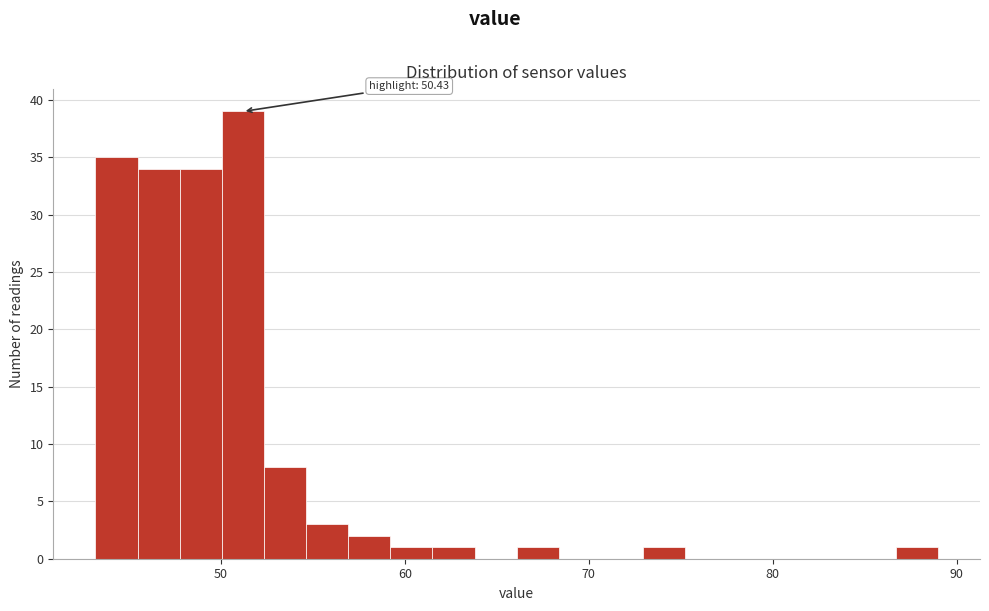

Around what value on the x-axis is the tallest bar? Give the approximate position of its centre, as read against the axis.

51